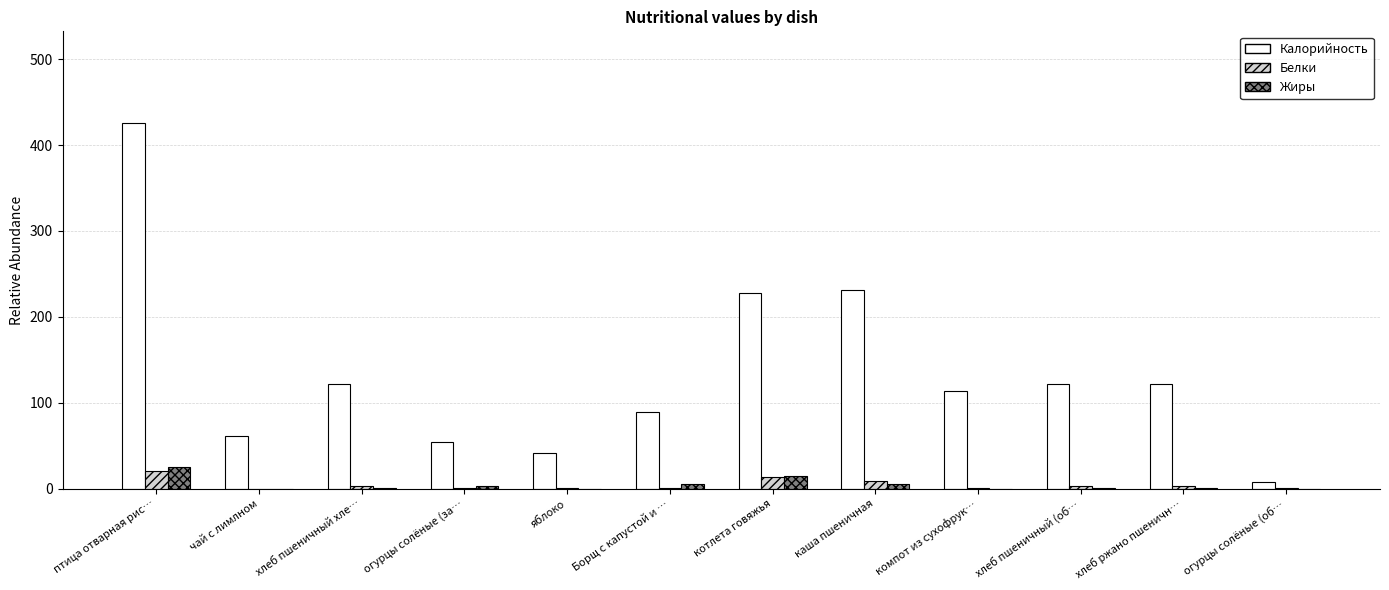

At which category is the sum across all series the highest?

птица отварная рис…